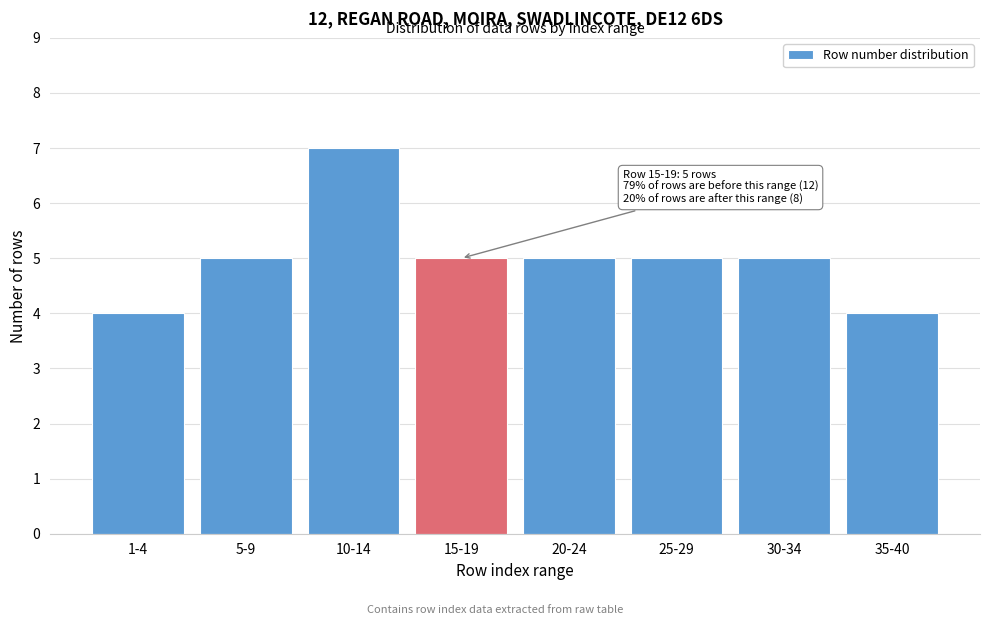

Reading right to left, list all the values displayed in this chart.

4	5	5	5	5	7	5	4